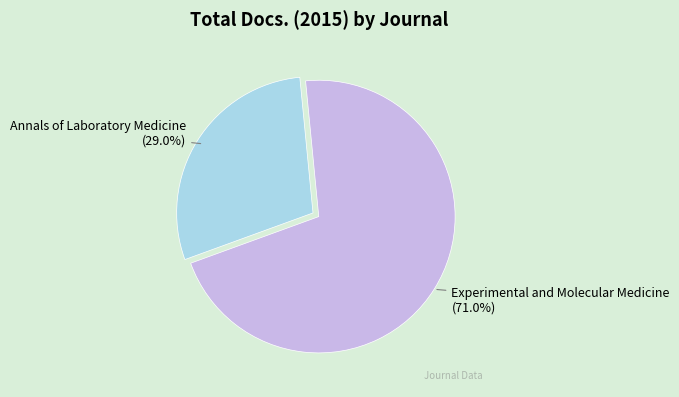

What is the total percentage of Experimental and Molecular Medicine and Annals of Laboratory Medicine?

100.0%